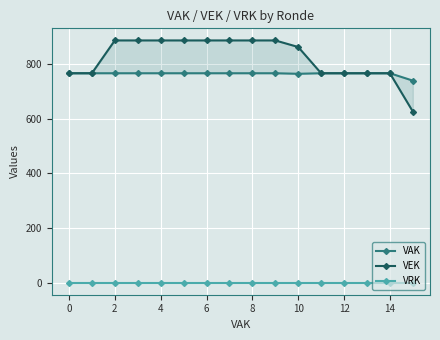

True or false: VRK and VEK cross at least once.

False